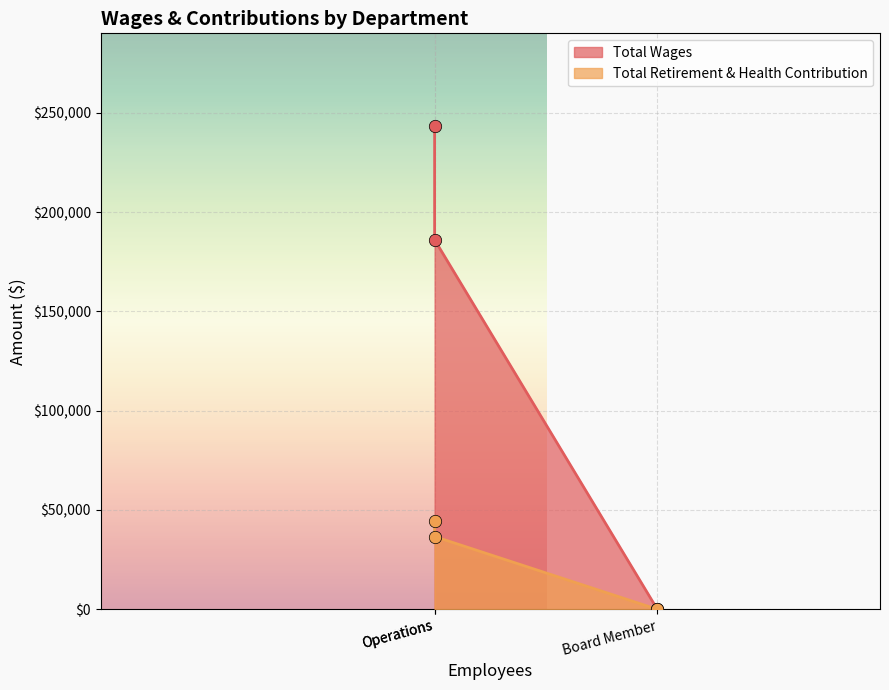

Which series reaches the maximum Y coordinate?

Total Wages